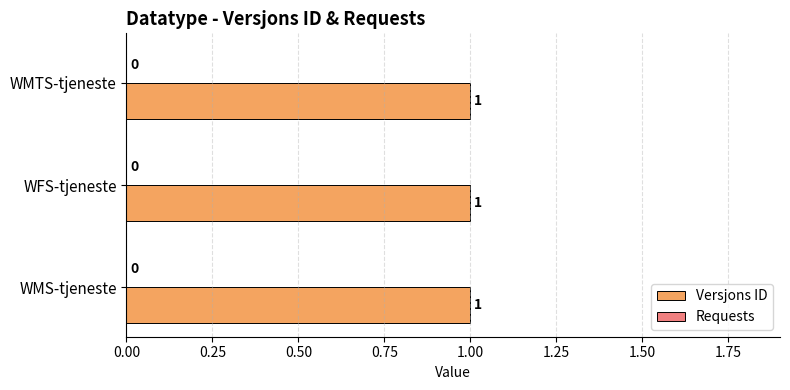

Rank the series by their maximum value, from highest to lowest.

Versjons ID, Requests